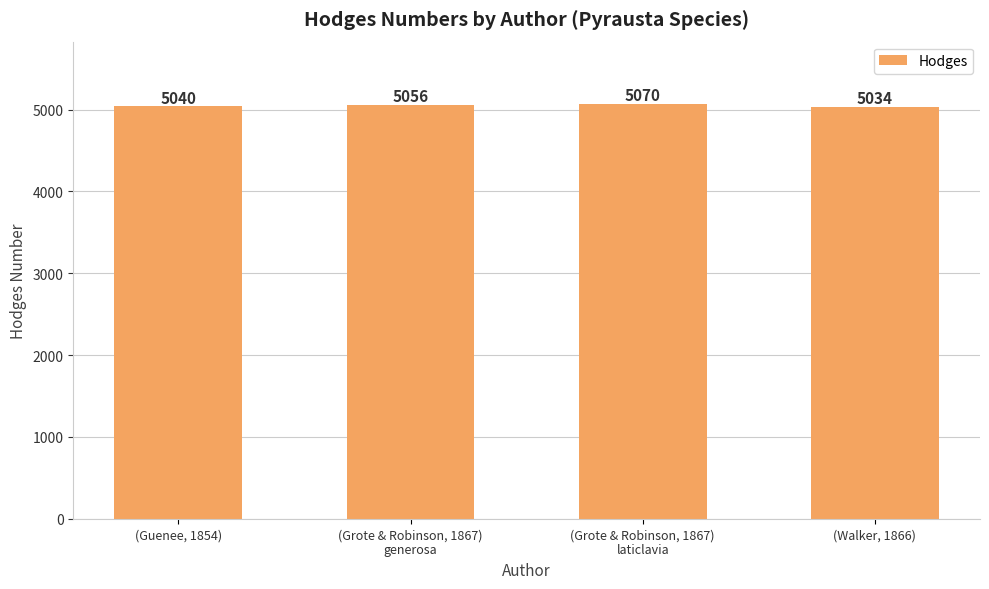

What position from the right is (Grote & Robinson, 1867)
laticlavia?

2